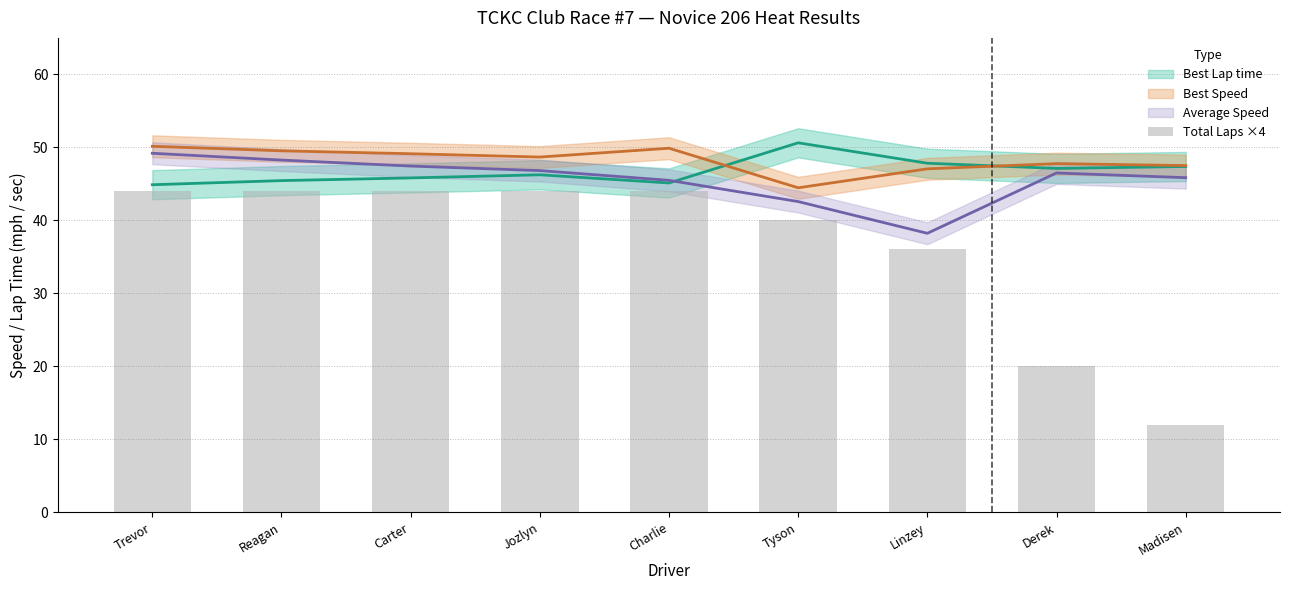

The chart shows a value of 10 at Derek. True or false?

False